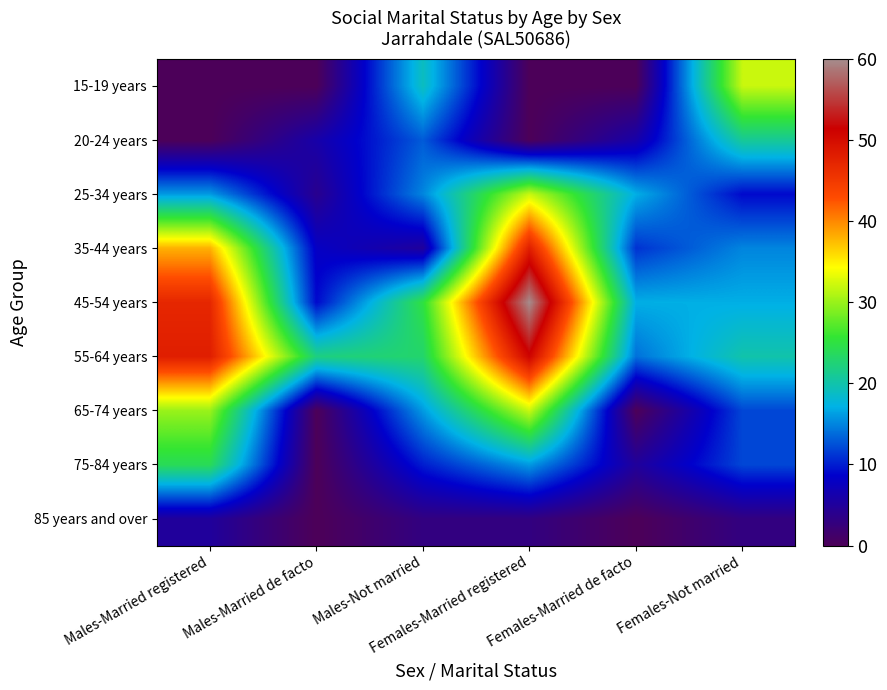

Reading right to left, what are all the values shown in this chart?

15-19 years: Females-Not married=32	Females-Married de facto=0	Females-Married registered=0	Males-Not married=19	Males-Married de facto=0	Males-Married registered=0
20-24 years: Females-Not married=21	Females-Married de facto=6	Females-Married registered=0	Males-Not married=13	Males-Married de facto=6	Males-Married registered=0
25-34 years: Females-Not married=9	Females-Married de facto=17	Females-Married registered=32	Males-Not married=15	Males-Married de facto=4	Males-Married registered=16
35-44 years: Females-Not married=15	Females-Married de facto=11	Females-Married registered=48	Males-Not married=5	Males-Married de facto=8	Males-Married registered=38
45-54 years: Females-Not married=17	Females-Married de facto=17	Females-Married registered=60	Males-Not married=25	Males-Married de facto=9	Males-Married registered=47
55-64 years: Females-Not married=20	Females-Married de facto=14	Females-Married registered=51	Males-Not married=23	Males-Married de facto=22	Males-Married registered=48
65-74 years: Females-Not married=12	Females-Married de facto=0	Females-Married registered=32	Males-Not married=16	Males-Married de facto=0	Males-Married registered=30
75-84 years: Females-Not married=12	Females-Married de facto=5	Females-Married registered=16	Males-Not married=10	Males-Married de facto=0	Males-Married registered=24
85 years and over: Females-Not married=3	Females-Married de facto=0	Females-Married registered=3	Males-Not married=3	Males-Married de facto=0	Males-Married registered=5